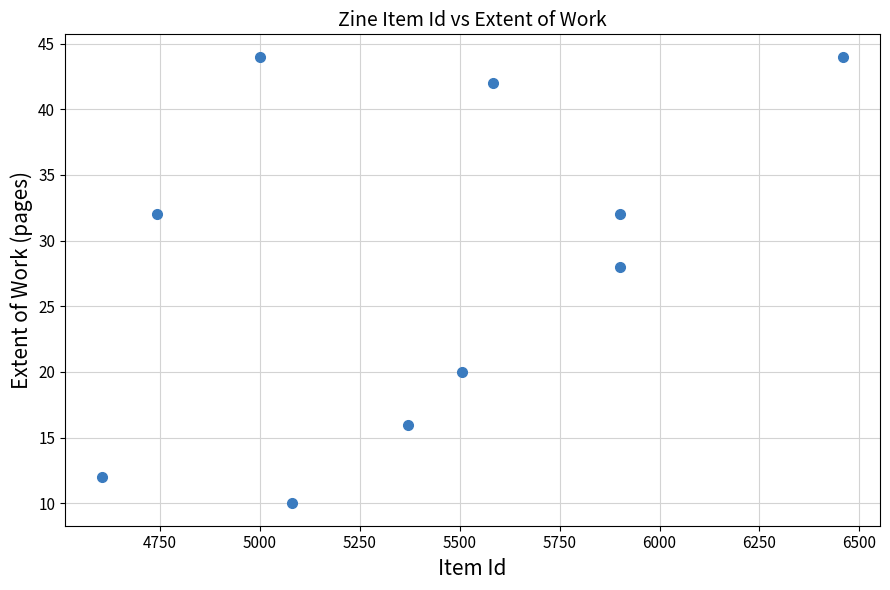

What is the range of X values (max minus min)?

1854